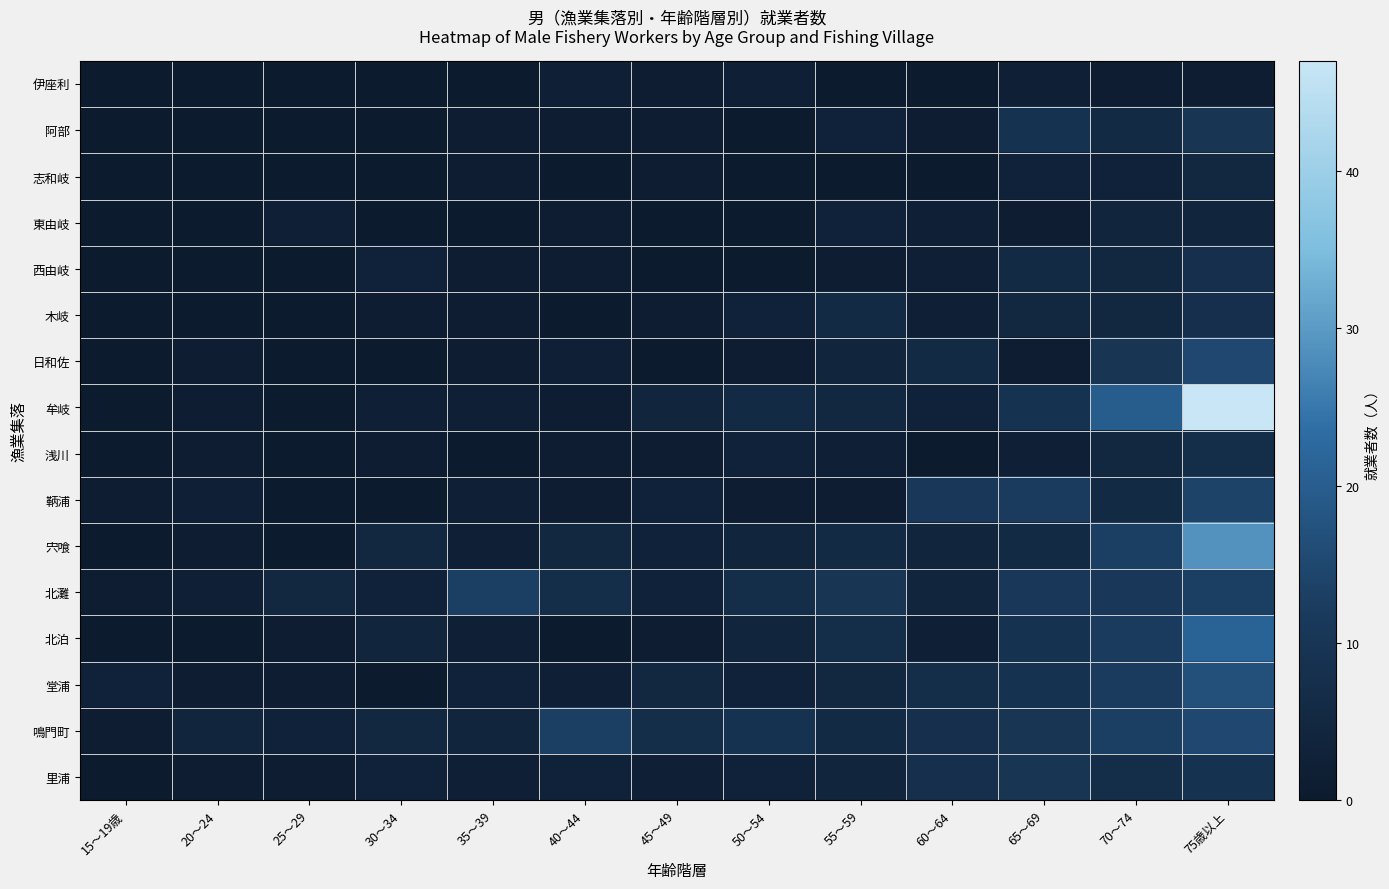

What is the total value across all series at 55～59?

63